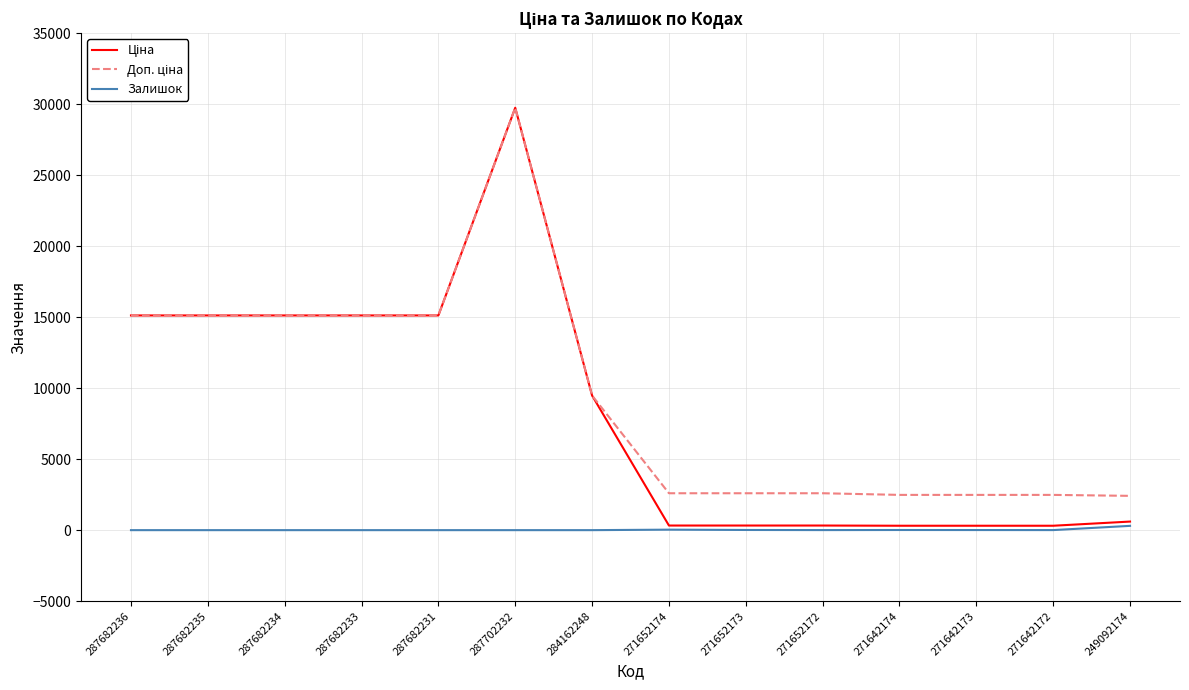

Count the number of data series in this chart.

3